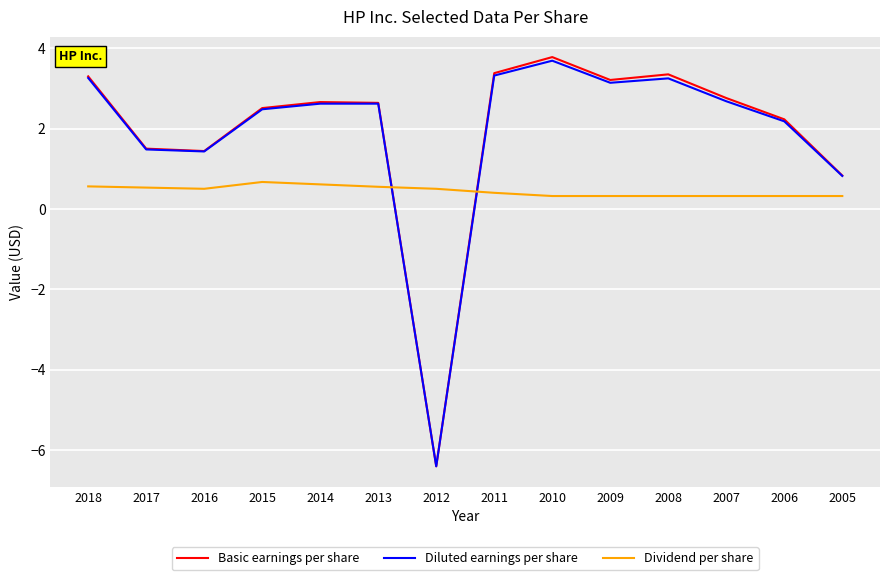

Count the Dividend per share values in the range 0 to 1.

14